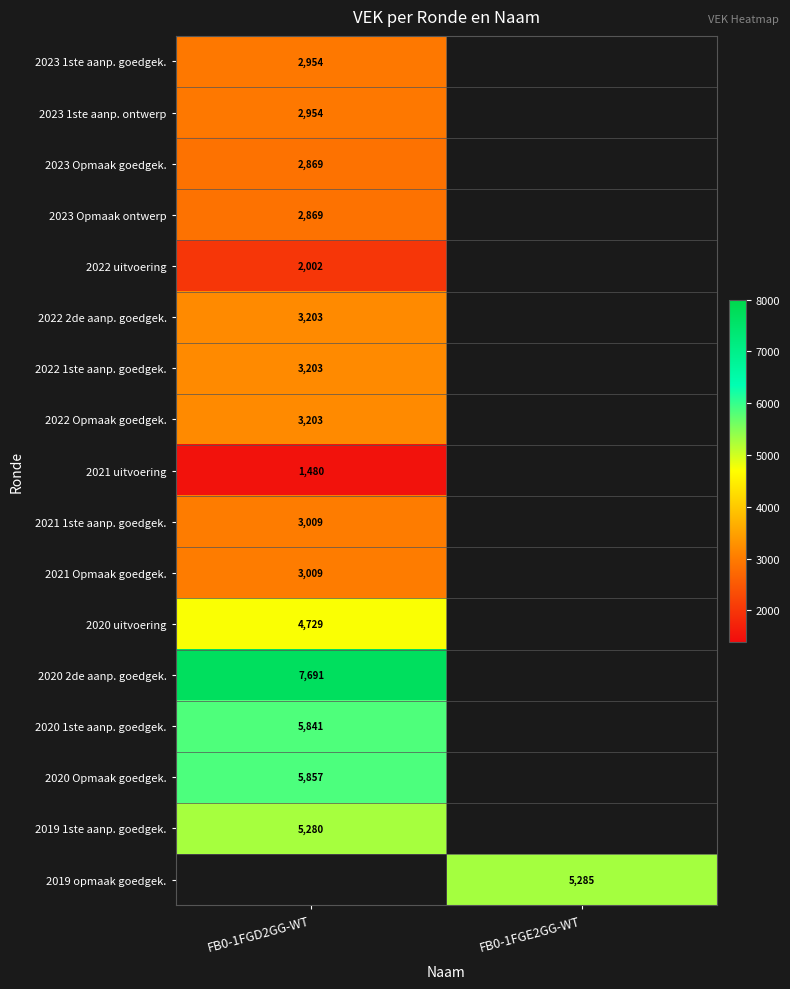

The value of 2021 1ste aanp. goedgek. at FB0-1FGD2GG-WT is 1570. True or false?

False